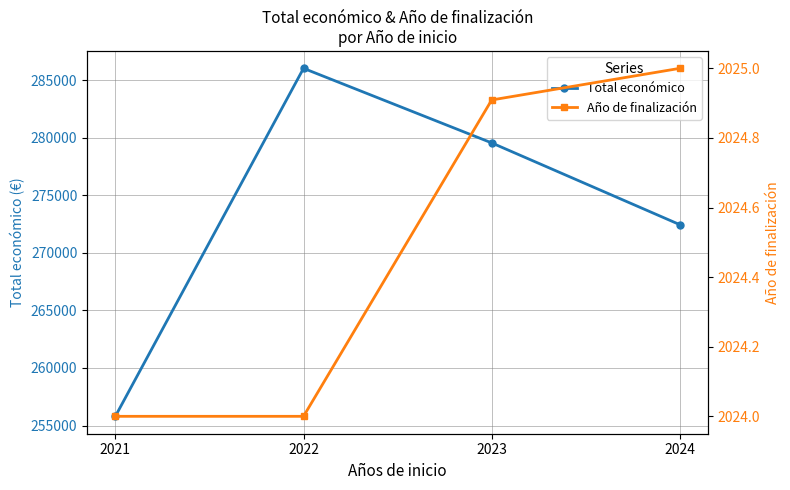

Is it true that Año de finalización equals 1176.3 at 2021?

False